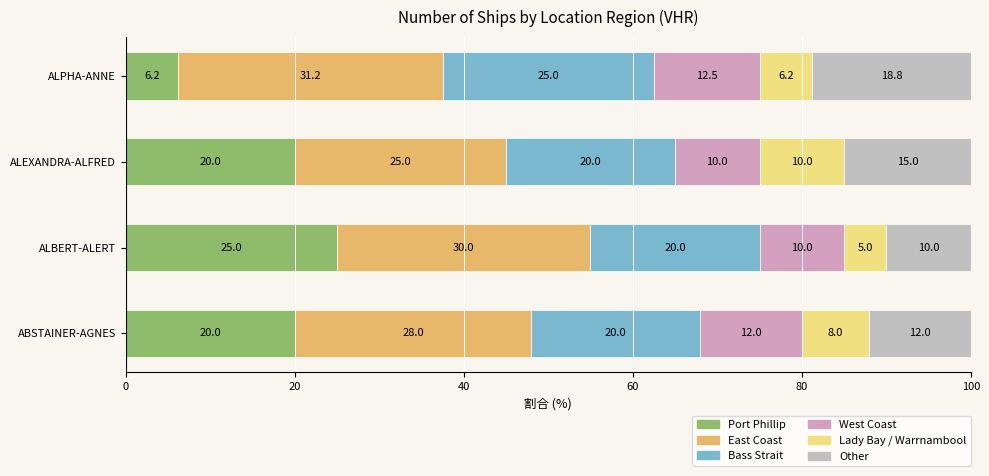

Rank the series by their maximum value, from highest to lowest.

East Coast, Port Phillip, Bass Strait, Other, West Coast, Lady Bay / Warrnambool